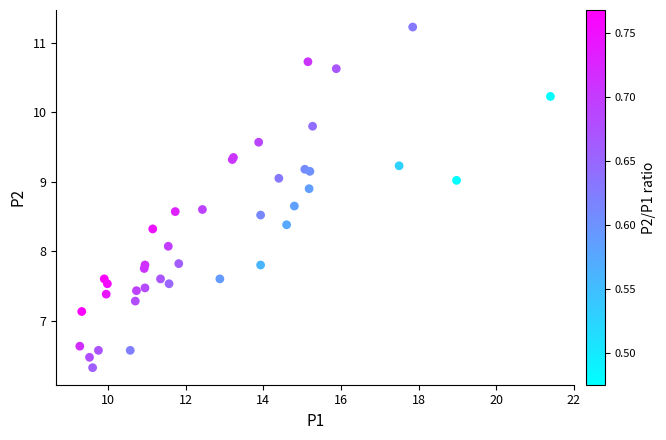

What Y value in the scatter plot is closest to 8?

8.1